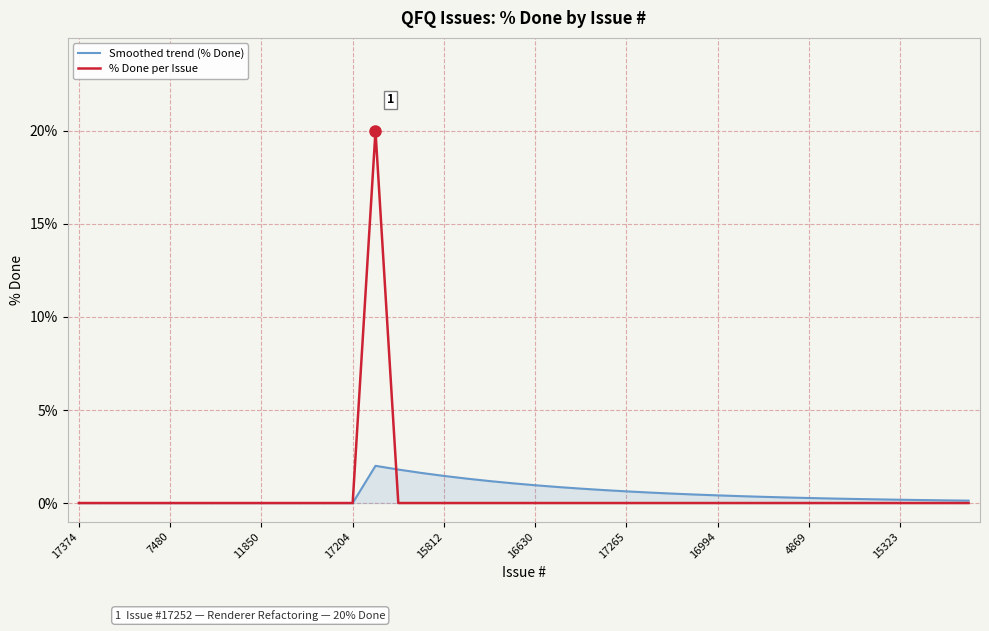

Which series has the widest spread of values?

% Done per Issue